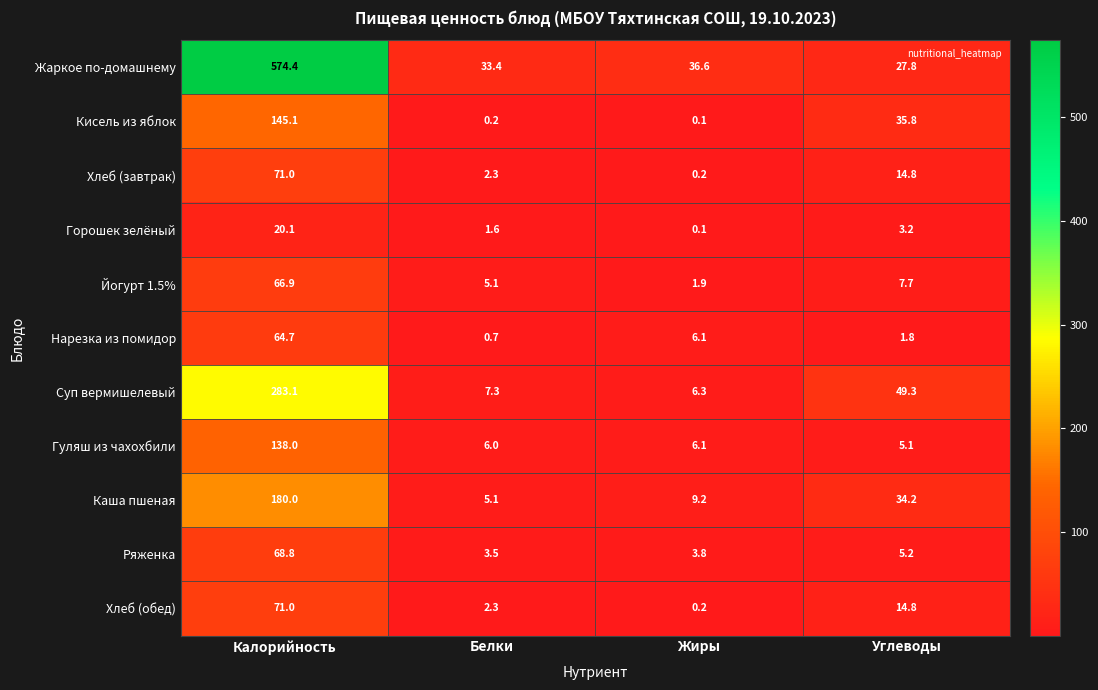

The Йогурт 1.5% series shows 1.7 at Углеводы. True or false?

False